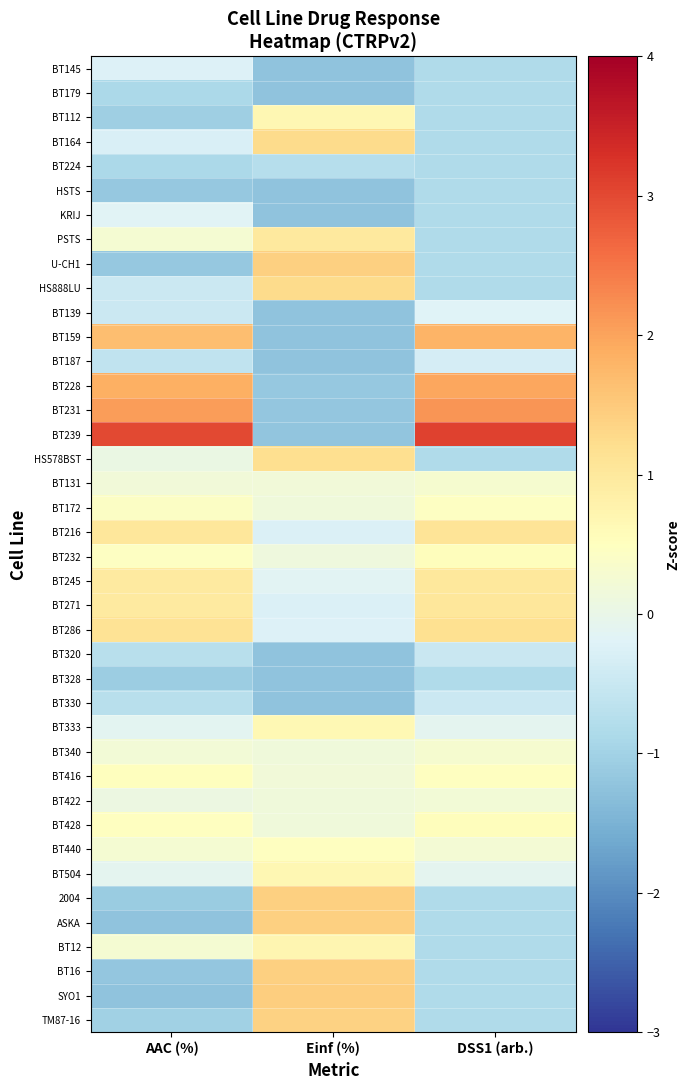

Reading left to right, extract all data points from this chart.

BT145: AAC (%)=-0.2	Einf (%)=-1.2	DSS1 (arb.)=-0.8
BT179: AAC (%)=-0.9	Einf (%)=-1.2	DSS1 (arb.)=-0.8
BT112: AAC (%)=-1.0	Einf (%)=0.7	DSS1 (arb.)=-0.8
BT164: AAC (%)=-0.3	Einf (%)=1.2	DSS1 (arb.)=-0.8
BT224: AAC (%)=-0.9	Einf (%)=-0.7	DSS1 (arb.)=-0.8
HSTS: AAC (%)=-1.2	Einf (%)=-1.2	DSS1 (arb.)=-0.8
KRIJ: AAC (%)=-0.2	Einf (%)=-1.2	DSS1 (arb.)=-0.8
PSTS: AAC (%)=0.3	Einf (%)=1.0	DSS1 (arb.)=-0.8
U-CH1: AAC (%)=-1.2	Einf (%)=1.4	DSS1 (arb.)=-0.8
HS888LU: AAC (%)=-0.5	Einf (%)=1.3	DSS1 (arb.)=-0.8
BT139: AAC (%)=-0.5	Einf (%)=-1.2	DSS1 (arb.)=-0.2
BT159: AAC (%)=1.7	Einf (%)=-1.2	DSS1 (arb.)=1.8
BT187: AAC (%)=-0.6	Einf (%)=-1.2	DSS1 (arb.)=-0.3
BT228: AAC (%)=1.8	Einf (%)=-1.2	DSS1 (arb.)=2.0
BT231: AAC (%)=2.1	Einf (%)=-1.2	DSS1 (arb.)=2.2
BT239: AAC (%)=3.0	Einf (%)=-1.2	DSS1 (arb.)=3.1
HS578BST: AAC (%)=0.0	Einf (%)=1.2	DSS1 (arb.)=-0.8
BT131: AAC (%)=0.2	Einf (%)=0.2	DSS1 (arb.)=0.3
BT172: AAC (%)=0.4	Einf (%)=0.2	DSS1 (arb.)=0.5
BT216: AAC (%)=1.0	Einf (%)=-0.2	DSS1 (arb.)=1.1
BT232: AAC (%)=0.5	Einf (%)=0.1	DSS1 (arb.)=0.5
BT245: AAC (%)=1.0	Einf (%)=-0.2	DSS1 (arb.)=1.0
BT271: AAC (%)=1.0	Einf (%)=-0.3	DSS1 (arb.)=1.0
BT286: AAC (%)=1.1	Einf (%)=-0.2	DSS1 (arb.)=1.2
BT320: AAC (%)=-0.7	Einf (%)=-1.2	DSS1 (arb.)=-0.5
BT328: AAC (%)=-1.1	Einf (%)=-1.2	DSS1 (arb.)=-0.8
BT330: AAC (%)=-0.7	Einf (%)=-1.2	DSS1 (arb.)=-0.5
BT333: AAC (%)=-0.1	Einf (%)=0.6	DSS1 (arb.)=-0.1
BT340: AAC (%)=0.2	Einf (%)=0.2	DSS1 (arb.)=0.3
BT416: AAC (%)=0.5	Einf (%)=0.2	DSS1 (arb.)=0.5
BT422: AAC (%)=0.1	Einf (%)=0.2	DSS1 (arb.)=0.2
BT428: AAC (%)=0.5	Einf (%)=0.2	DSS1 (arb.)=0.5
BT440: AAC (%)=0.3	Einf (%)=0.5	DSS1 (arb.)=0.3
BT504: AAC (%)=-0.1	Einf (%)=0.7	DSS1 (arb.)=-0.1
2004: AAC (%)=-1.1	Einf (%)=1.4	DSS1 (arb.)=-0.8
ASKA: AAC (%)=-1.2	Einf (%)=1.4	DSS1 (arb.)=-0.8
BT12: AAC (%)=0.3	Einf (%)=0.7	DSS1 (arb.)=-0.8
BT16: AAC (%)=-1.2	Einf (%)=1.4	DSS1 (arb.)=-0.8
SYO1: AAC (%)=-1.2	Einf (%)=1.5	DSS1 (arb.)=-0.8
TM87-16: AAC (%)=-1.0	Einf (%)=1.4	DSS1 (arb.)=-0.8